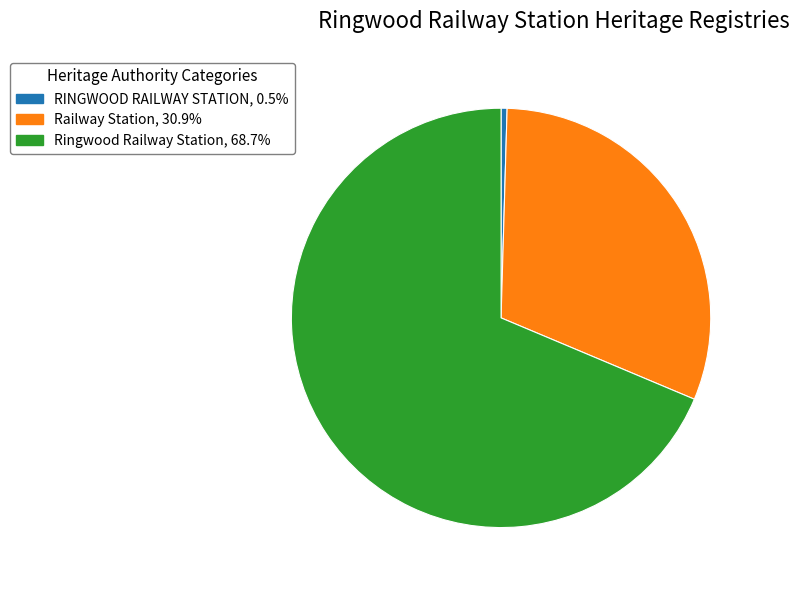

Between Ringwood Railway Station and RINGWOOD RAILWAY STATION, which is larger?

Ringwood Railway Station